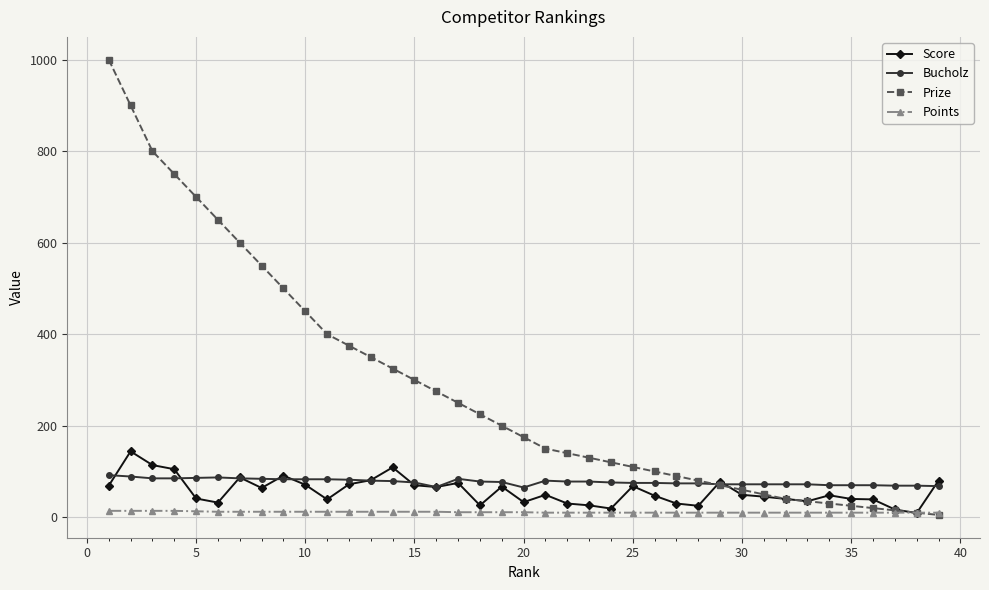

True or false: Bucholz and Points cross at least once.

False